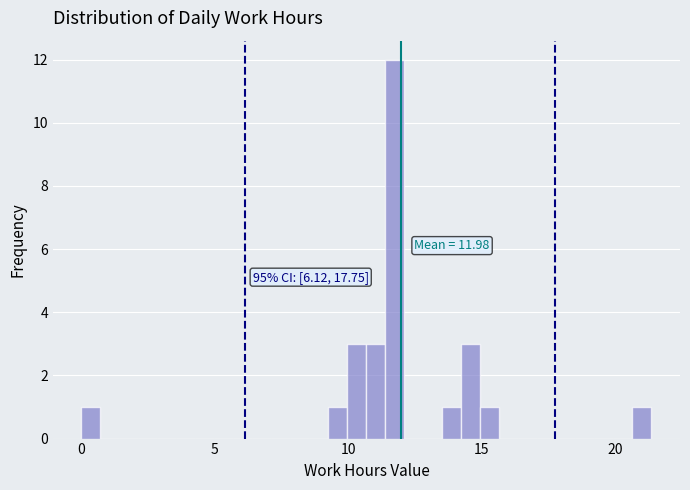

Around what value on the x-axis is the tallest bar? Give the approximate position of its centre, as read against the axis.

12.0